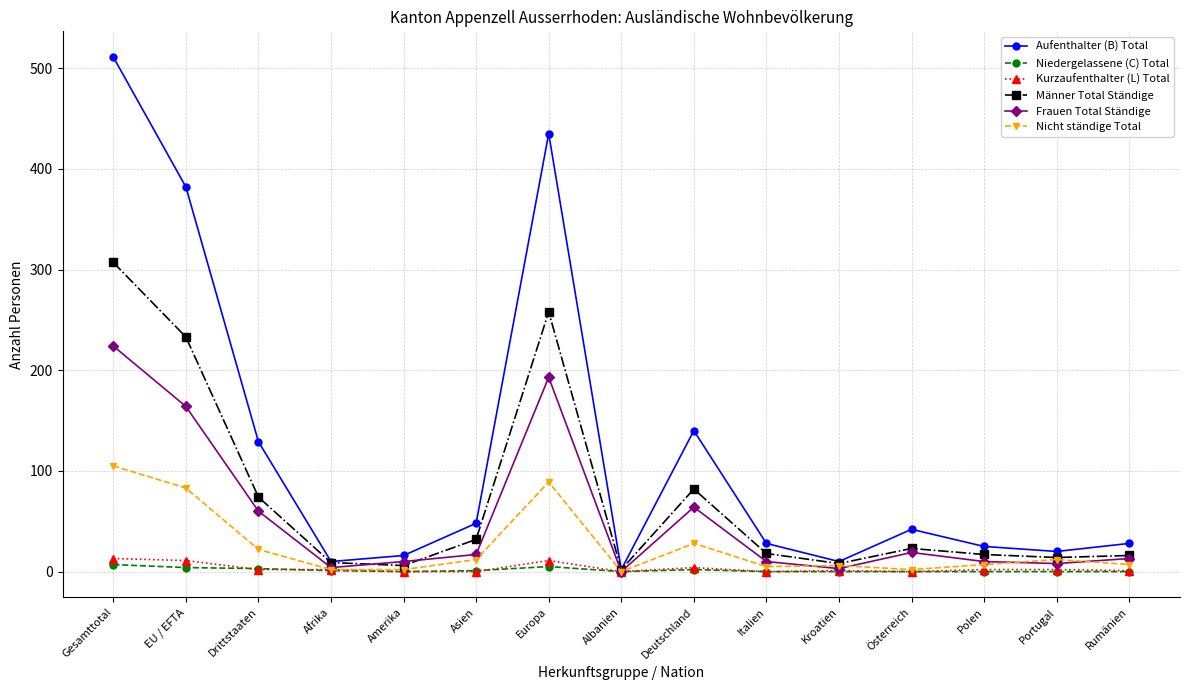

The Nicht ständige Total series shows 22 at Drittstaaten. True or false?

True